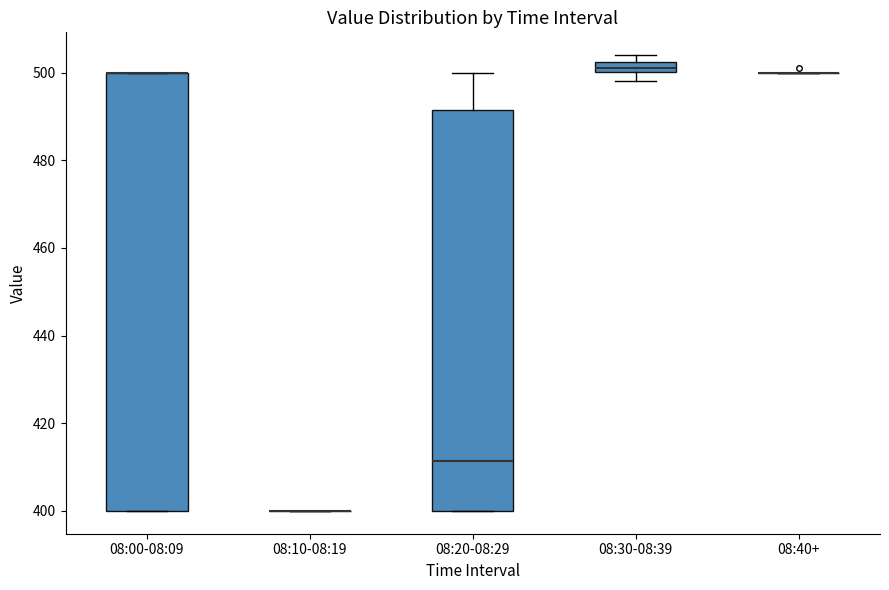

Which box is the tallest, from its lower edge to its upper edge?

08:00-08:09